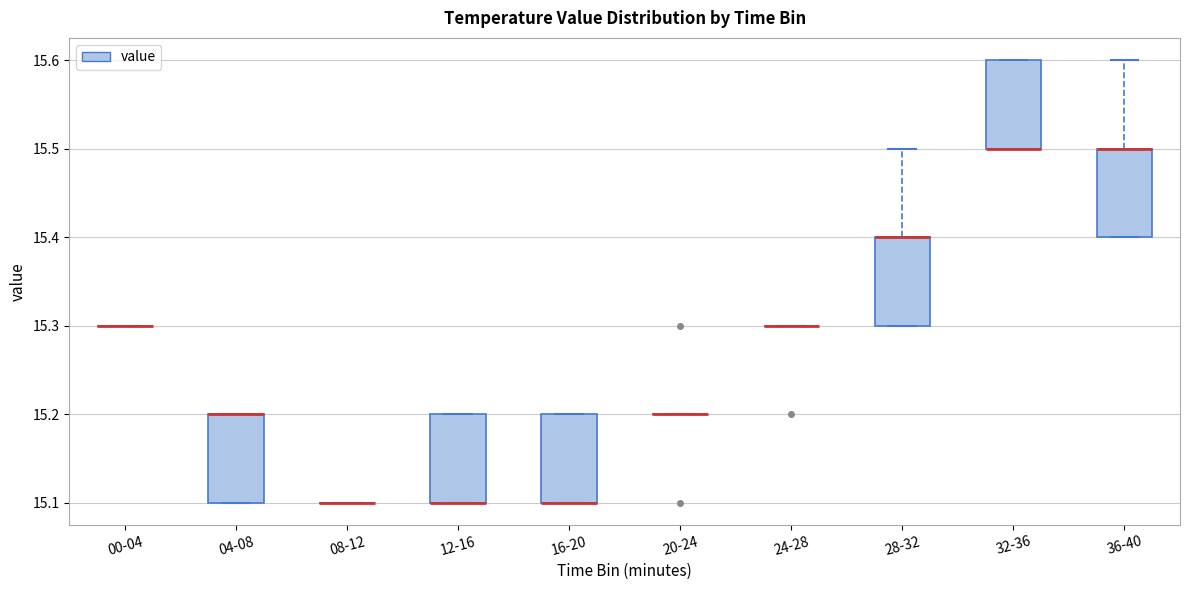

Where is the upper edge of the box for 04-08 on the y-axis? The values are not printed on the chart, so give them approximately, as read against the axis.

15.2